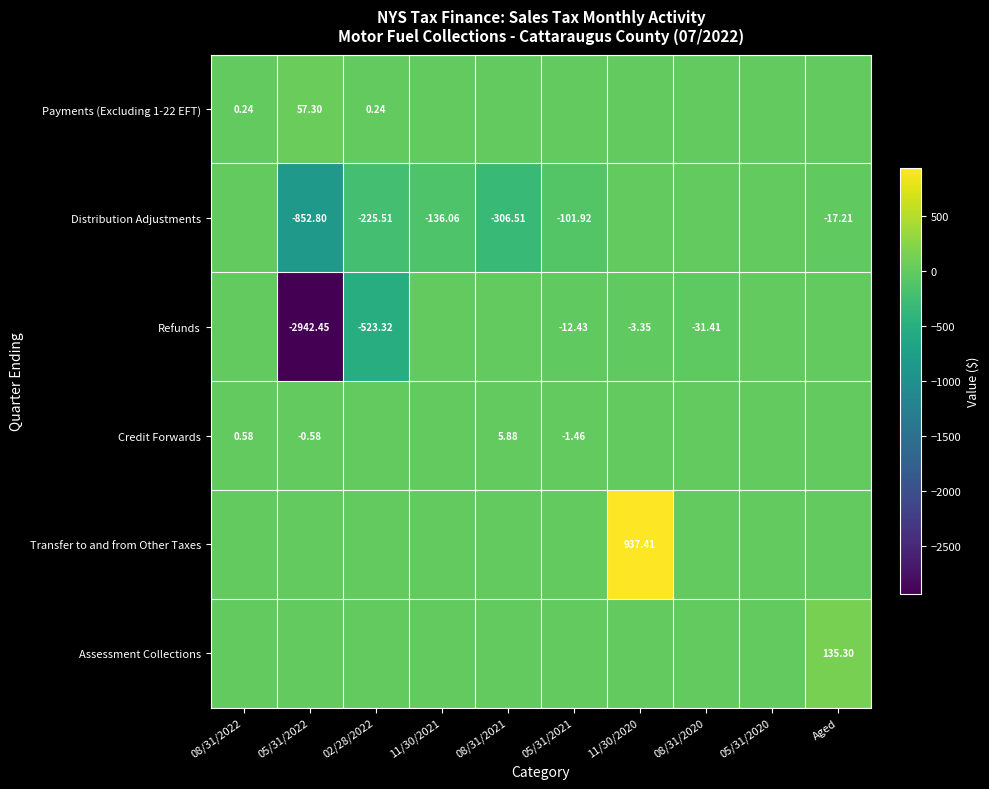

At how many categories does at least one series exceed -1481?

10